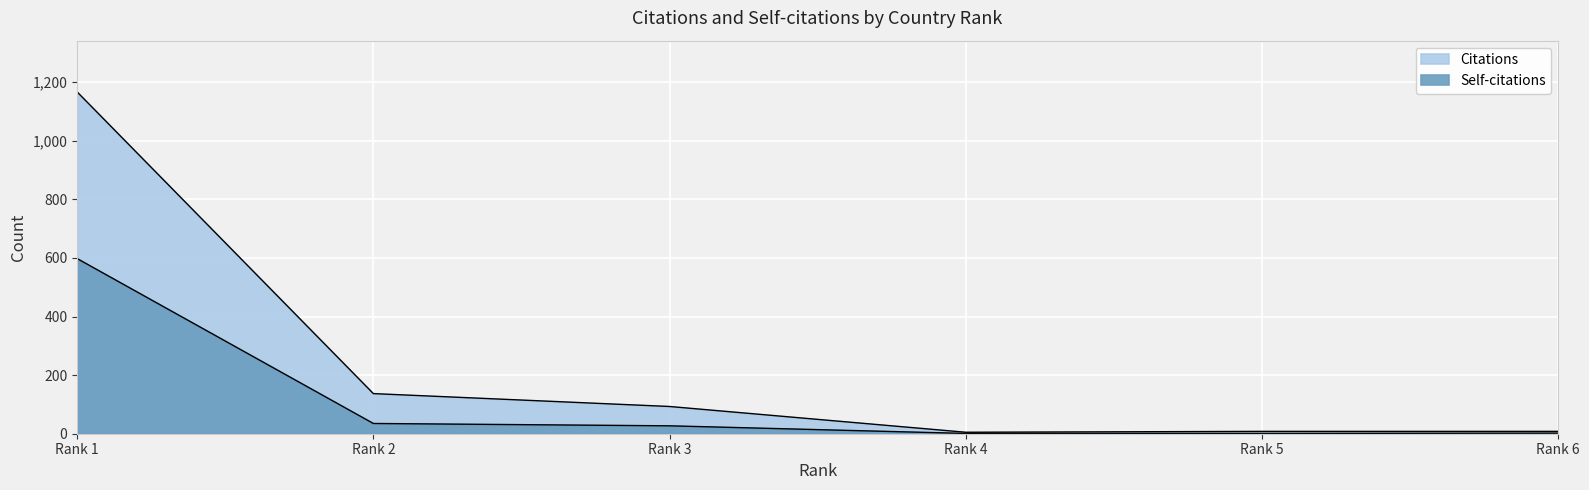

True or false: Citations has more than 0 interior local peaks.

False